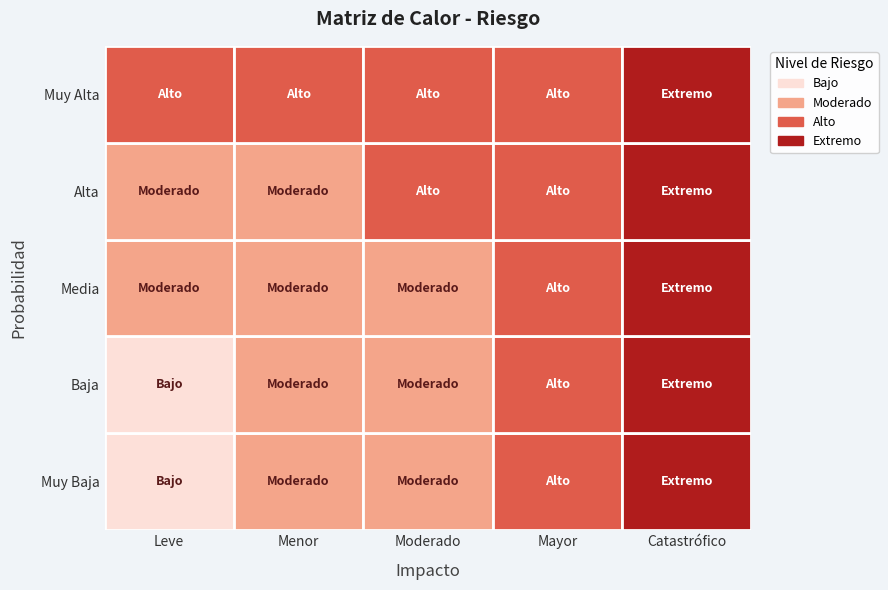

True or false: Alta has a value of 4 at Menor.

False